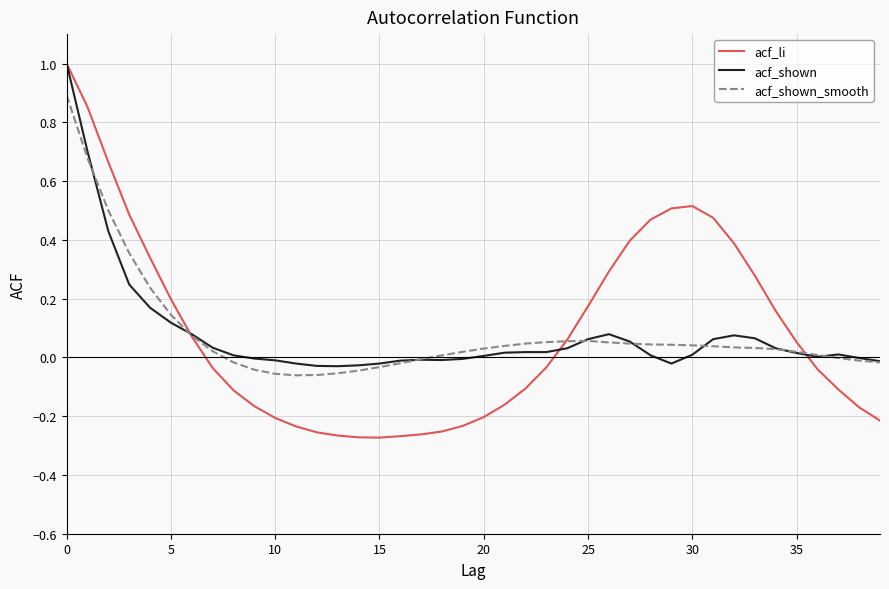

What is the maximum value shown in the chart?

1.0